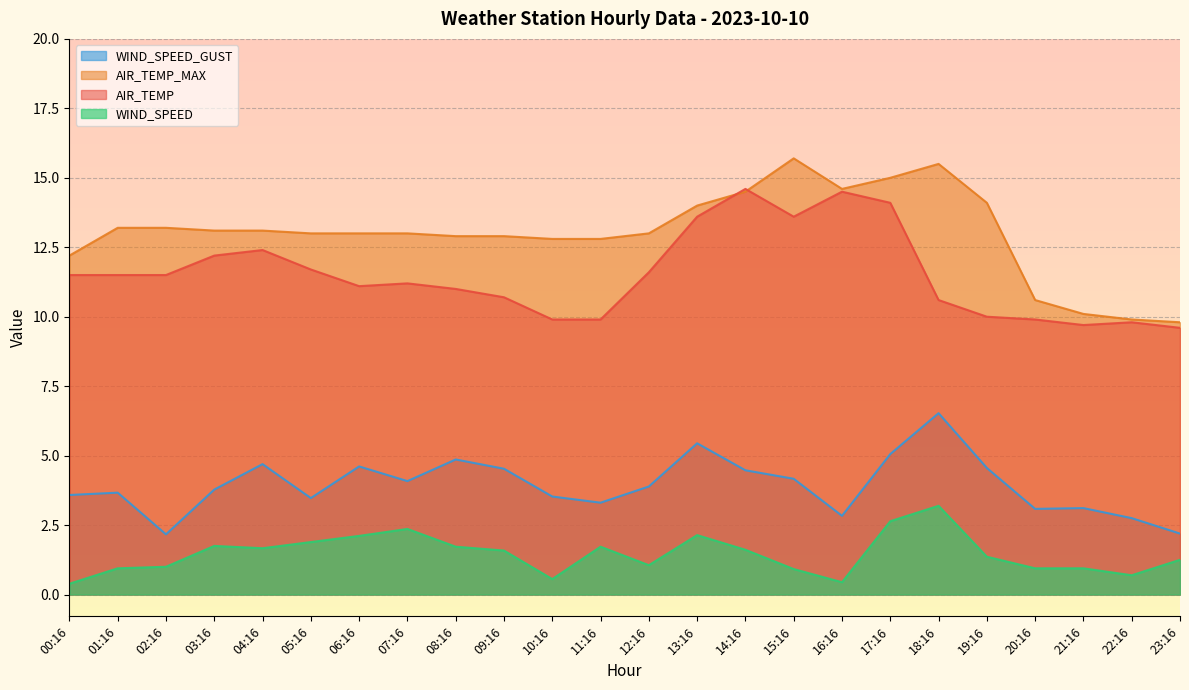

What is the highest value of the AIR_TEMP_MAX series?

15.7